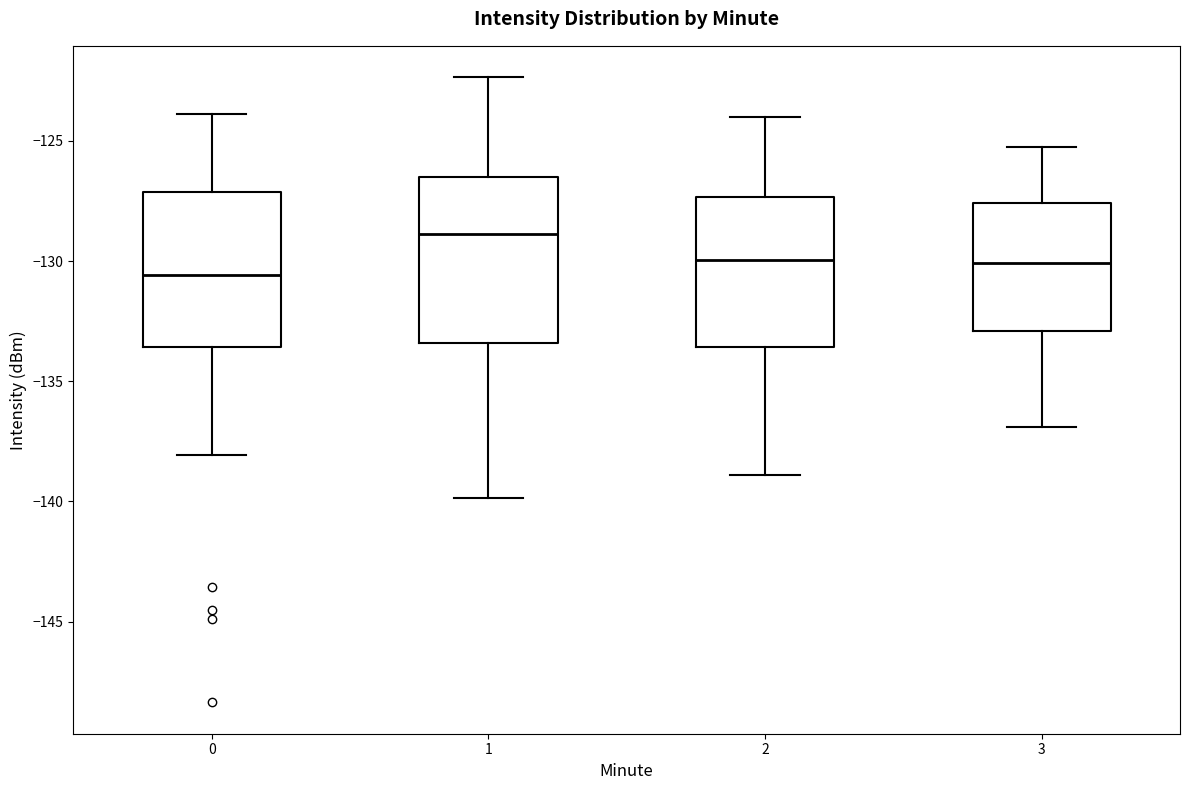

Reading left to right, read every box against the y-axis: the position of its median line, the range the box covers, and the ends of its whiskers. The values are not printed on the chart, so give them approximately, as read against the axis.

0: median -130.5, box -133.5 to -127.0, whiskers -138.0 to -124.0
1: median -129.0, box -133.5 to -126.5, whiskers -140.0 to -122.5
2: median -130.0, box -133.5 to -127.5, whiskers -139.0 to -124.0
3: median -130.0, box -133.0 to -127.5, whiskers -137.0 to -125.0